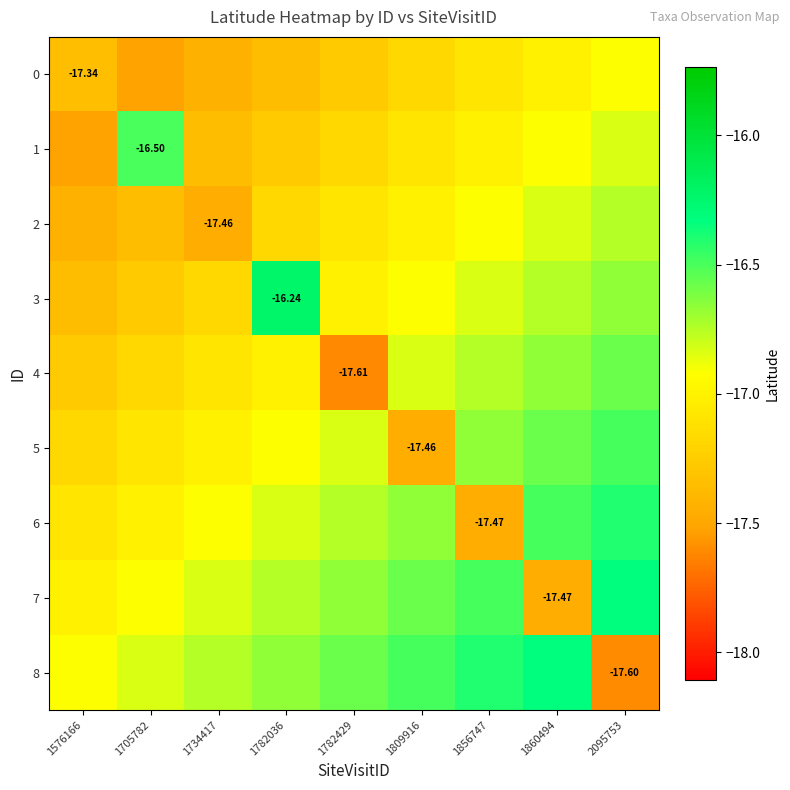

How many values in the 1 series exceed -17?

3